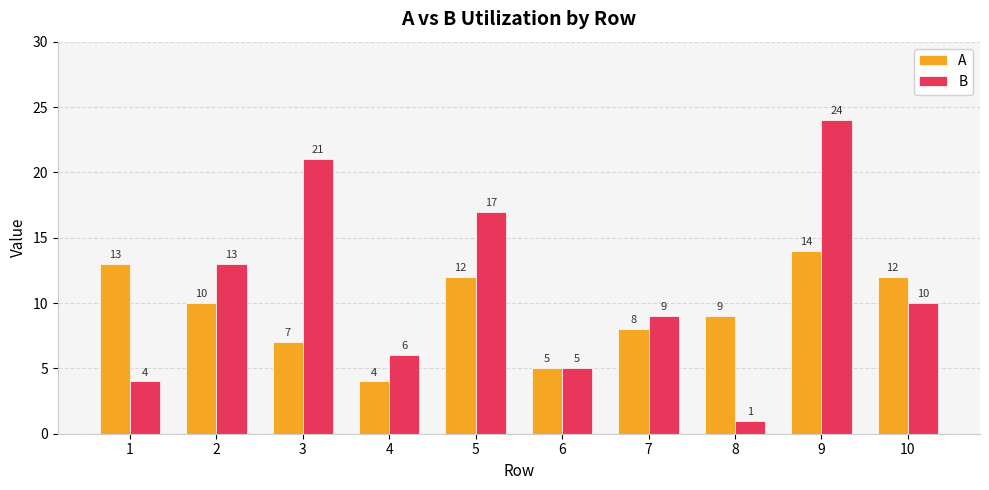

What is the minimum value shown in the chart?

1